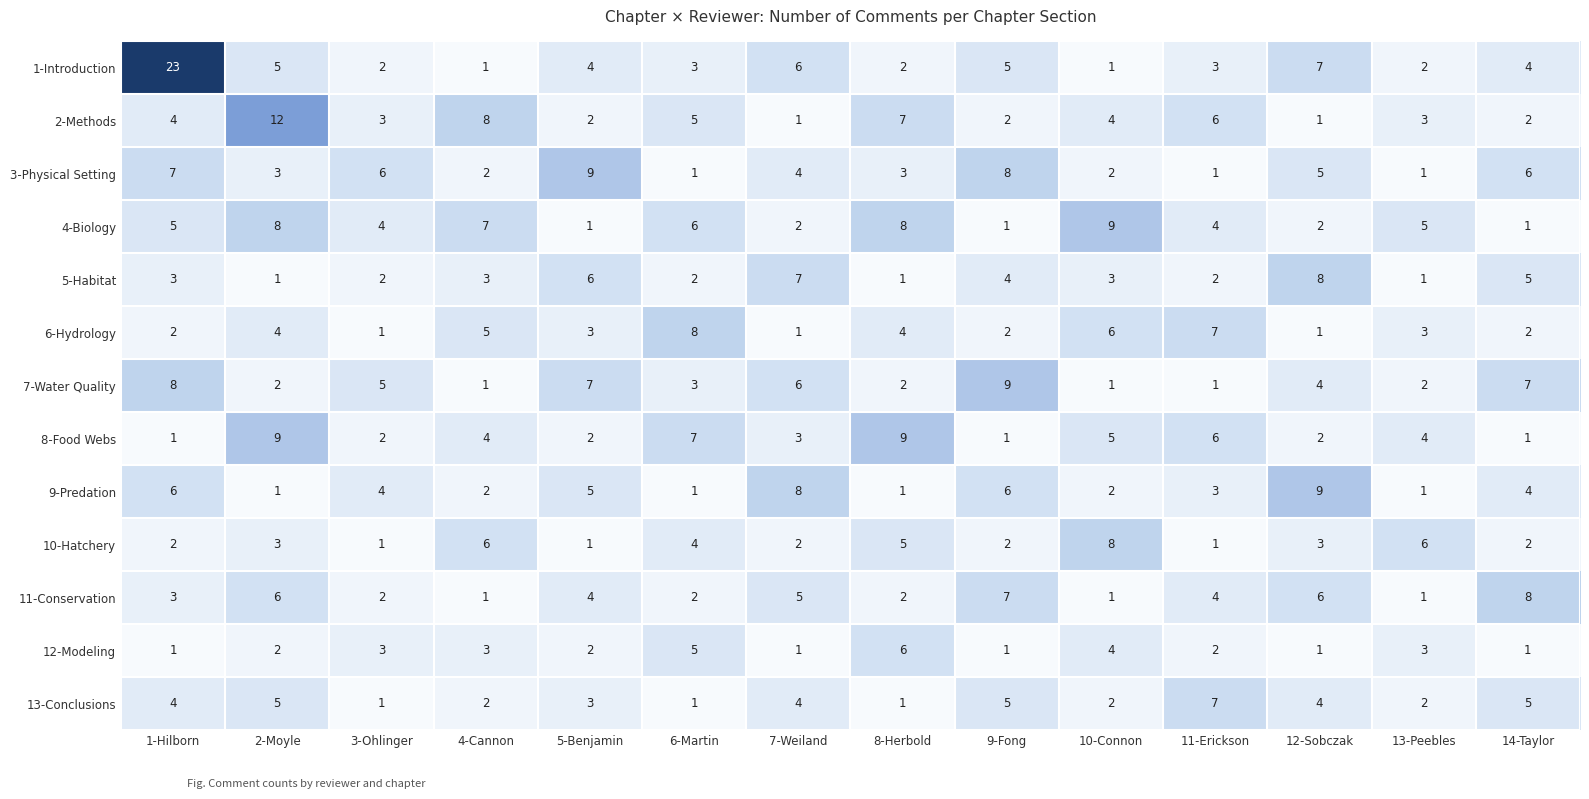

How many 12-Modeling values are between 1 and 3?

11